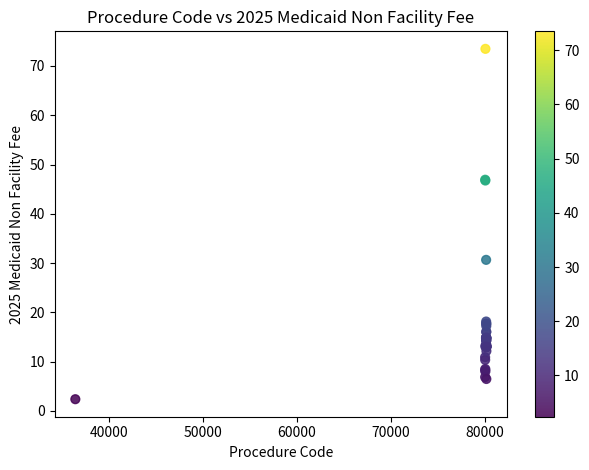

What Y value in the scatter plot is closest to 37?

30.7